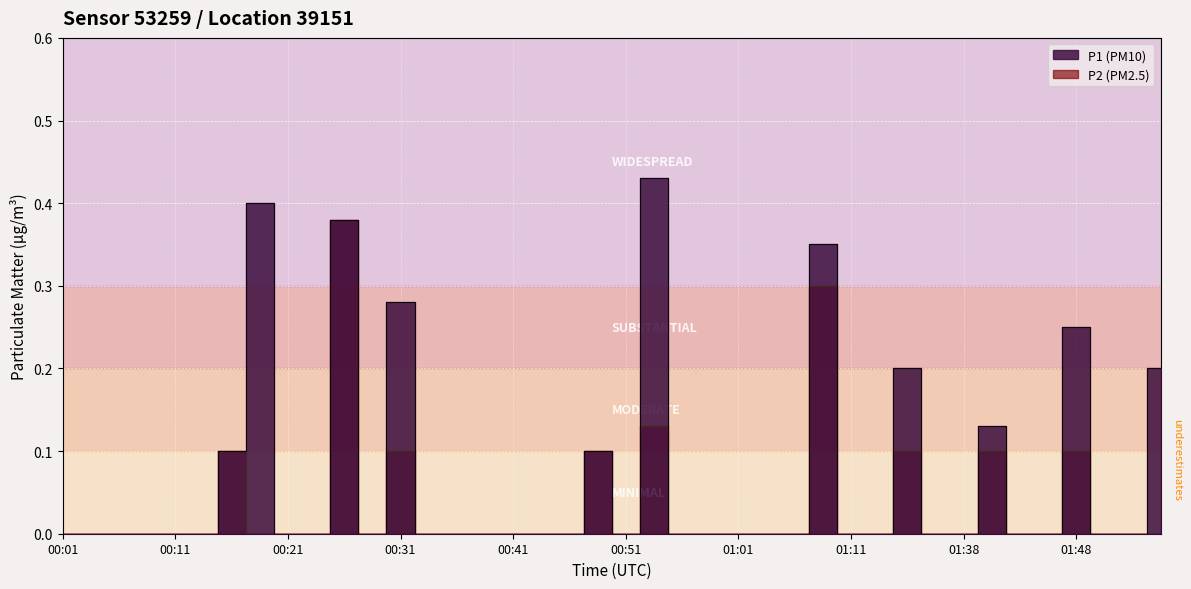

At which category does P2 reach its first local valley?

00:28